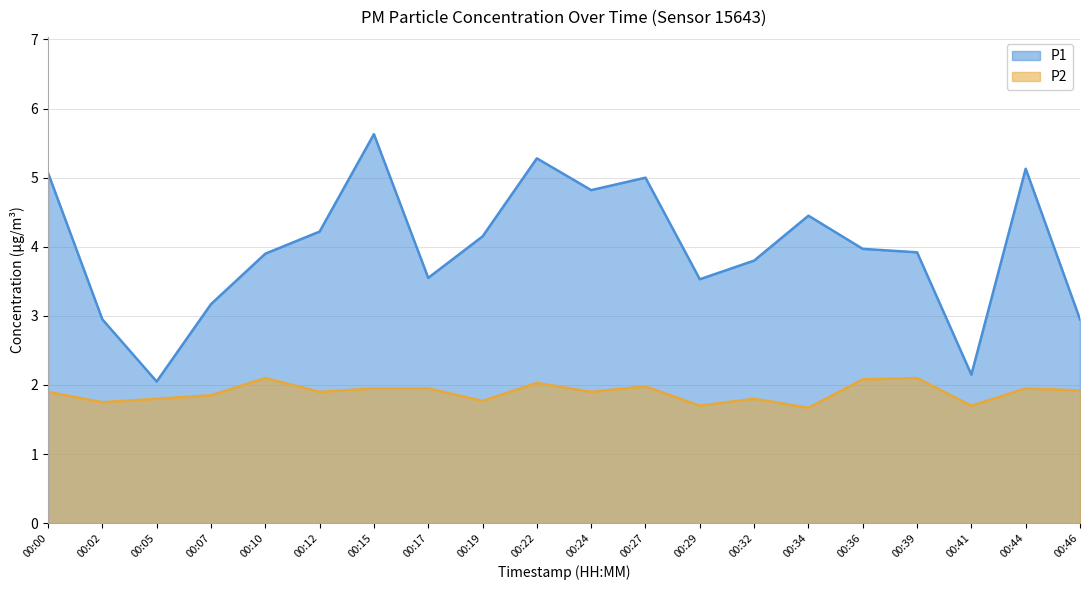

What is the value of the P2 point at the 9th from the left?

1.8